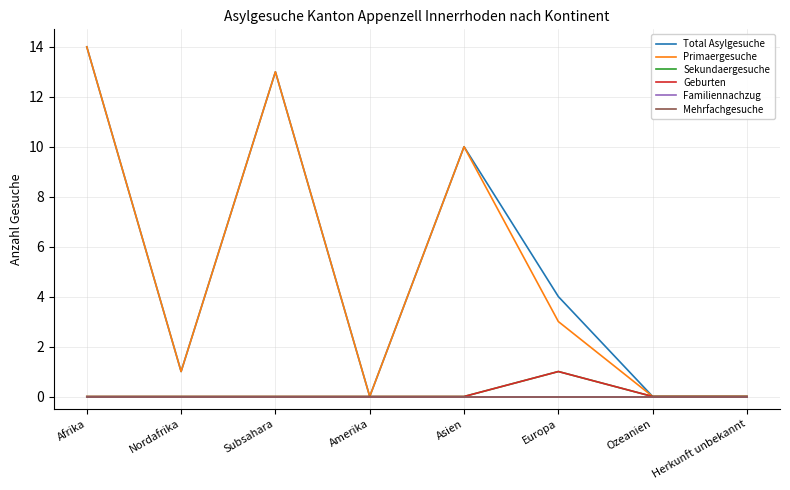

Does the chart display data point markers on the line(s)?

No